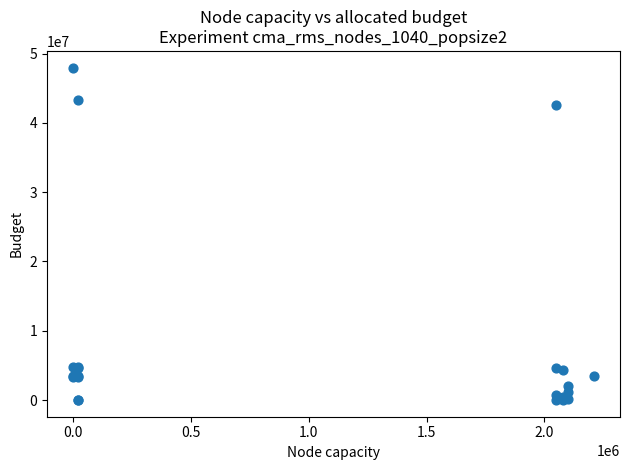

What Y value in the scatter plot is closest to 23987938?

42569914.1